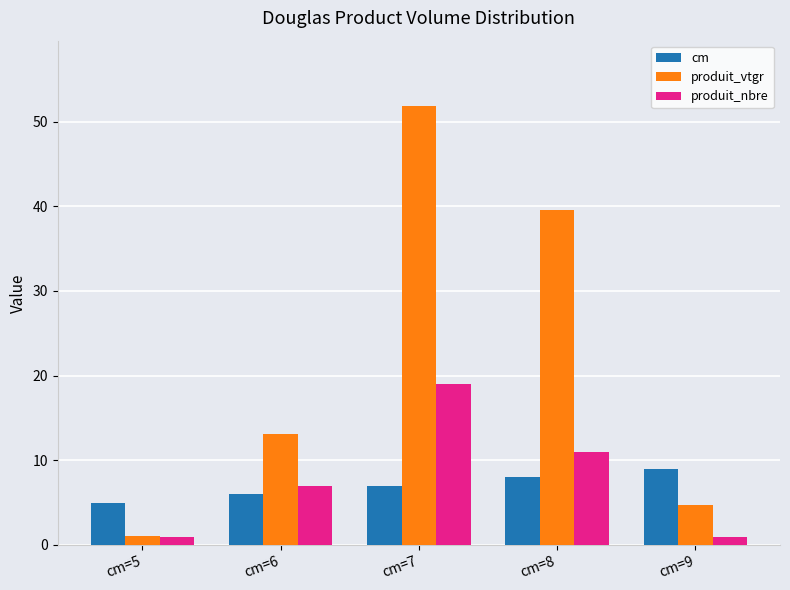

What is the difference between the maximum and minimum values in the cm series?

4.0